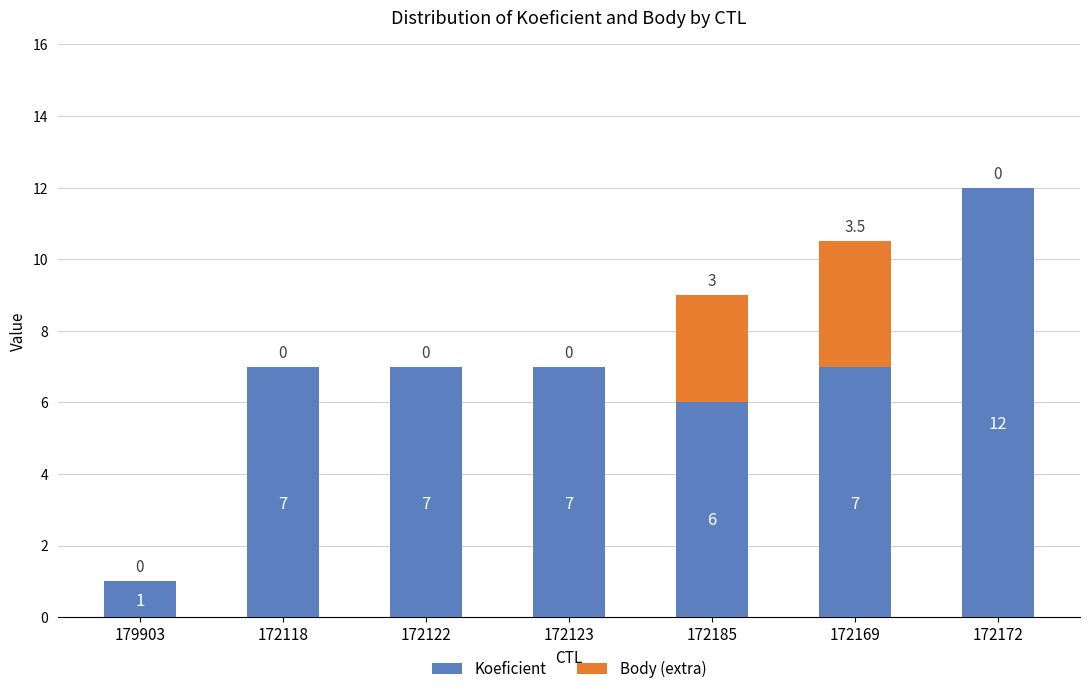

True or false: Koeficient has a value of 12.0 at 172172.

True